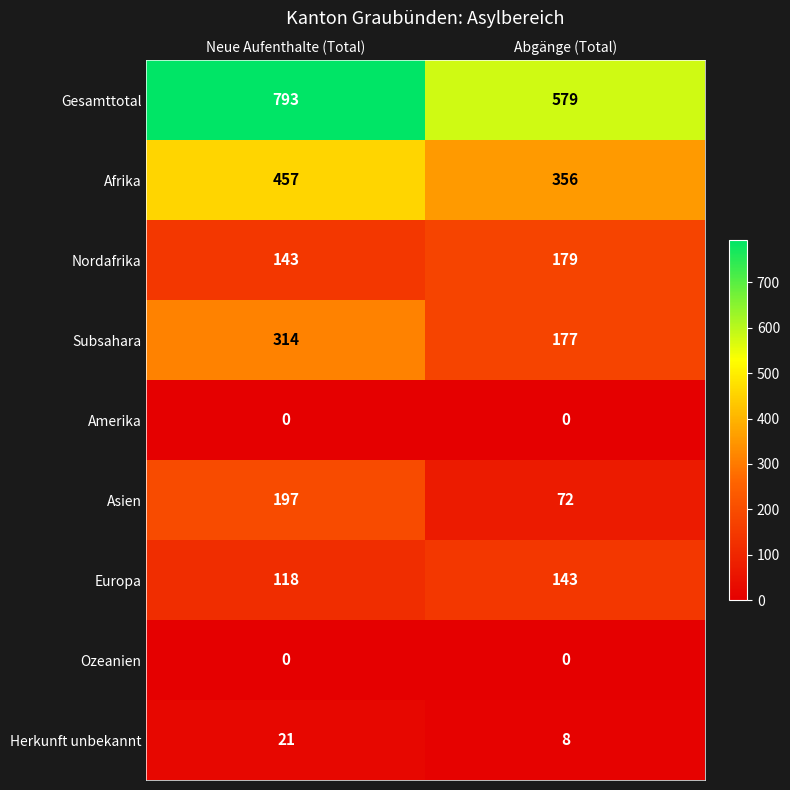

At how many categories does at least one series exceed 757?

1